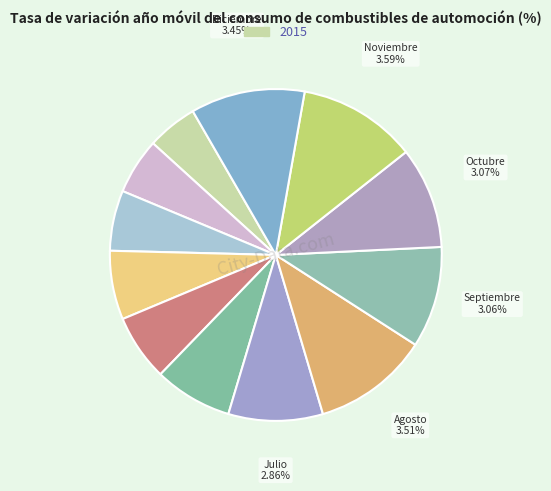

To the nearest percent, what is the difference between the largest and smallest slice percentages?

7%